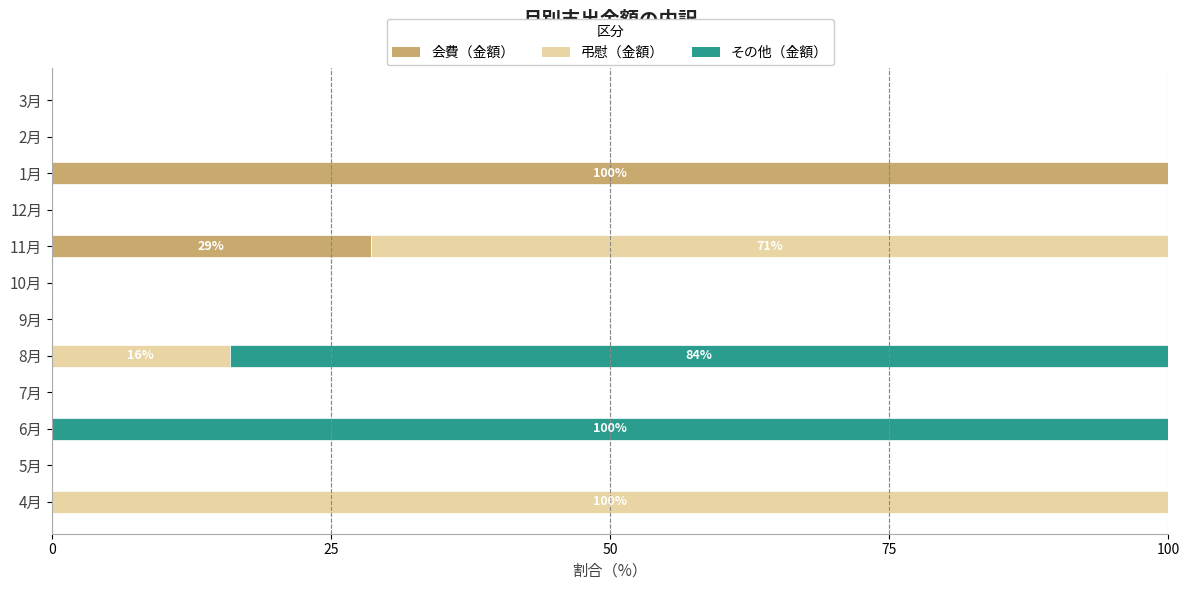

Where is 会費（金額） nearest to the value 50?

11月